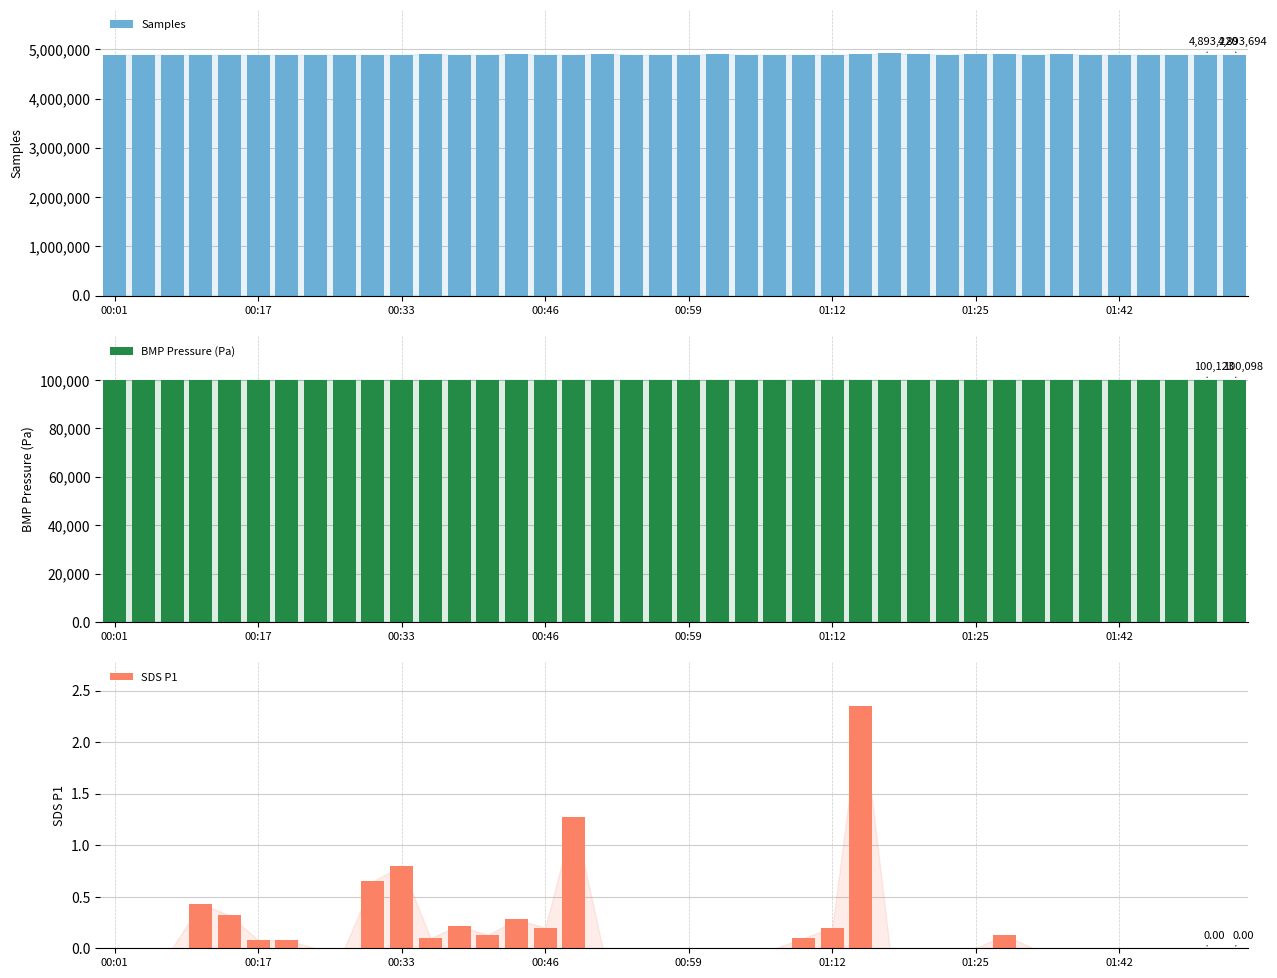

Reading left to right, list all the values displayed in this chart.

Samples: 4891398.0	4891357.0	4891376.0	4891896.0	4891248.0	4891088.0	4891156.0	4893804.0	4894438.0	4893294.0	4894617.0	4909068.0	4894303.0	4894534.0	4907874.0	4894261.0	4894982.0	4908796.0	4894555.0	4894537.0	4893860.0	4909210.0	4894704.0	4892244.0	4893688.0	4893108.0	4901357.0	4922510.0	4907861.0	4893939.0	4908093.0	4907684.0	4893602.0	4908647.0	4893267.0	4893469.0	4892256.0	4890804.0	4893220.0	4893694.0
BMP Pressure (Pa): 100016.0	100019.0	100021.0	100047.0	100074.0	100059.0	100053.0	100061.0	100085.0	100094.0	100063.0	100084.0	100096.0	100076.0	100108.0	100096.0	100114.0	100113.0	100114.0	100120.0	100114.0	100129.0	100132.0	100149.0	100122.0	100143.0	100137.0	100138.0	100112.0	100136.0	100132.0	100102.0	100121.0	100127.0	100119.0	100134.0	100112.0	100110.0	100123.0	100098.0
SDS P1: 0.0	0.0	0.0	0.4	0.3	0.1	0.1	0.0	0.0	0.7	0.8	0.1	0.2	0.1	0.3	0.2	1.3	0.0	0.0	0.0	0.0	0.0	0.0	0.0	0.1	0.2	2.4	0.0	0.0	0.0	0.0	0.1	0.0	0.0	0.0	0.0	0.0	0.0	0.0	0.0